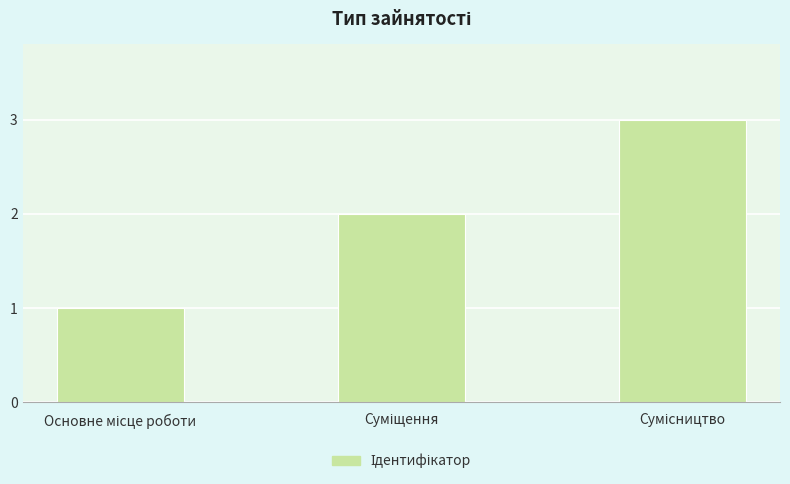

What is the sum of all values?

6